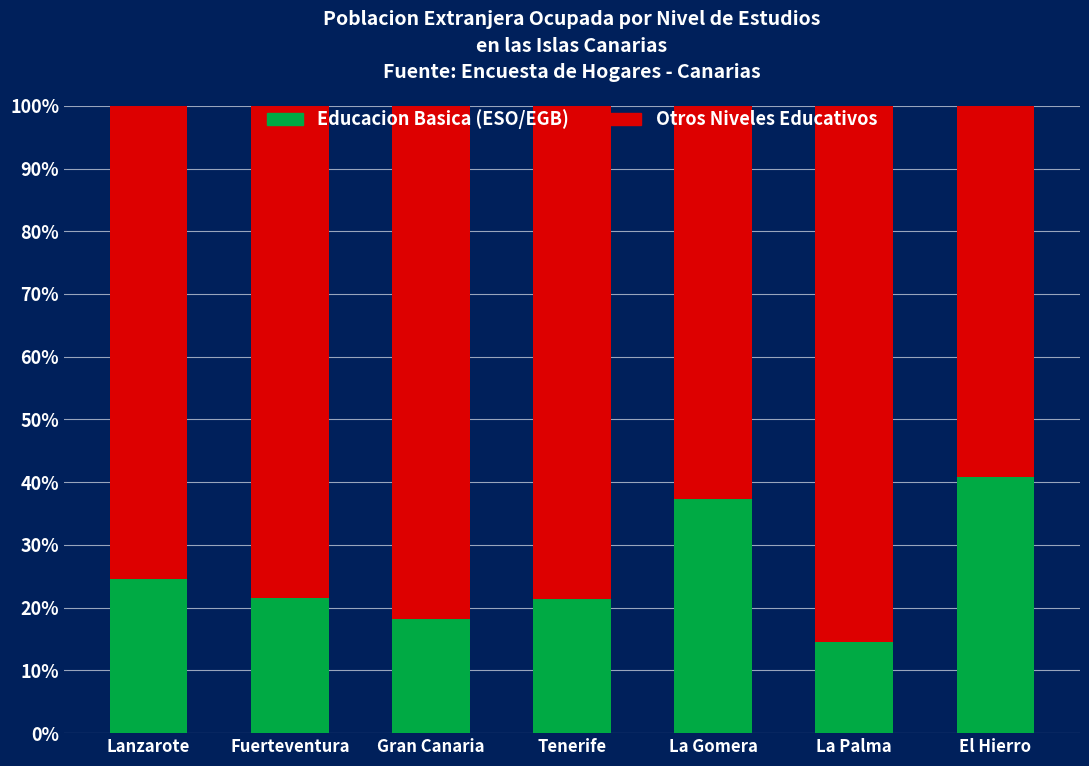

What is the highest value of the Educacion Basica (ESO/EGB) series?

40.9